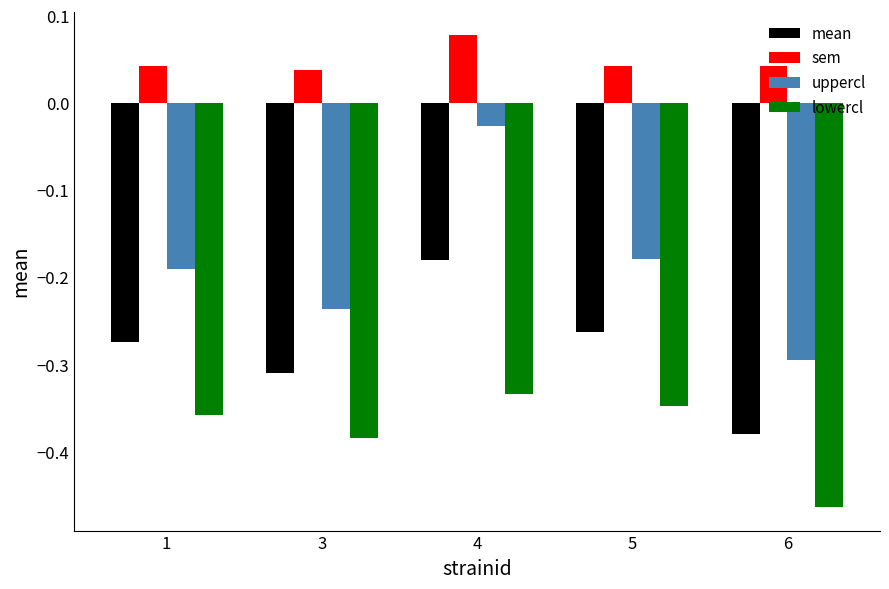

True or false: uppercl has a value of -0.3 at 6.

True